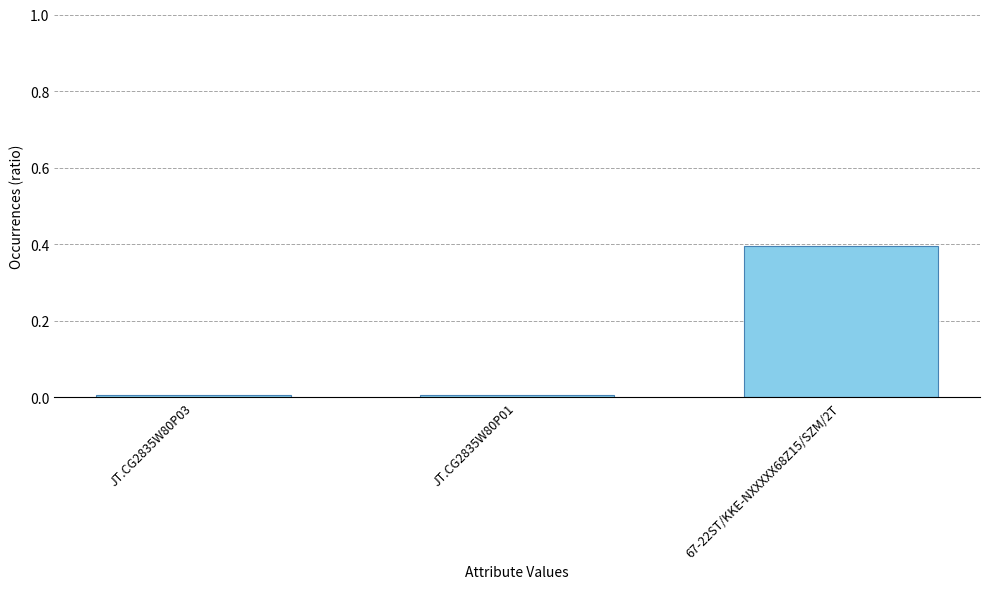

What is the greatest value displayed?

0.4